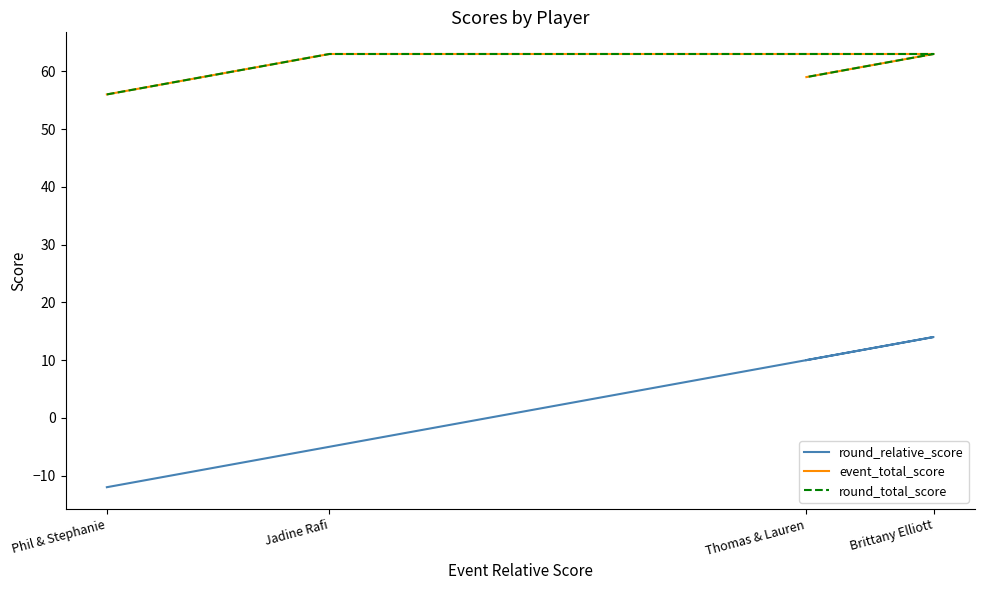

The value of round_total_score at Thomas & Lauren is 59. True or false?

True